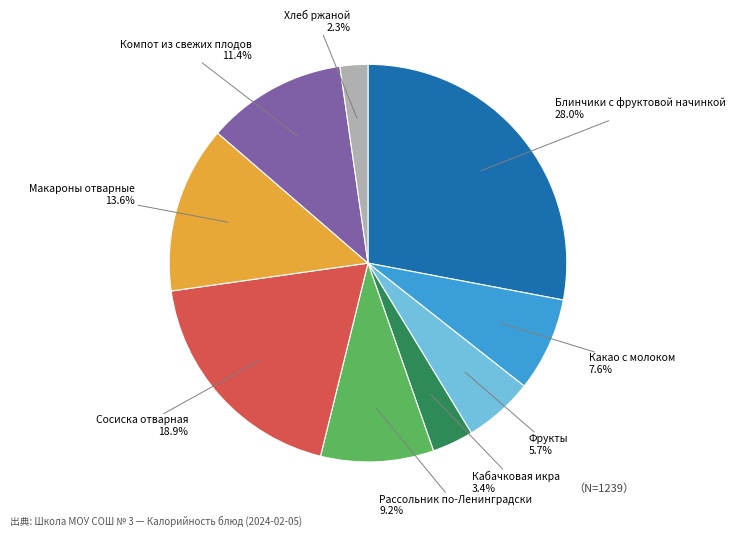

To the nearest percent, what is the average slice percentage?

11%